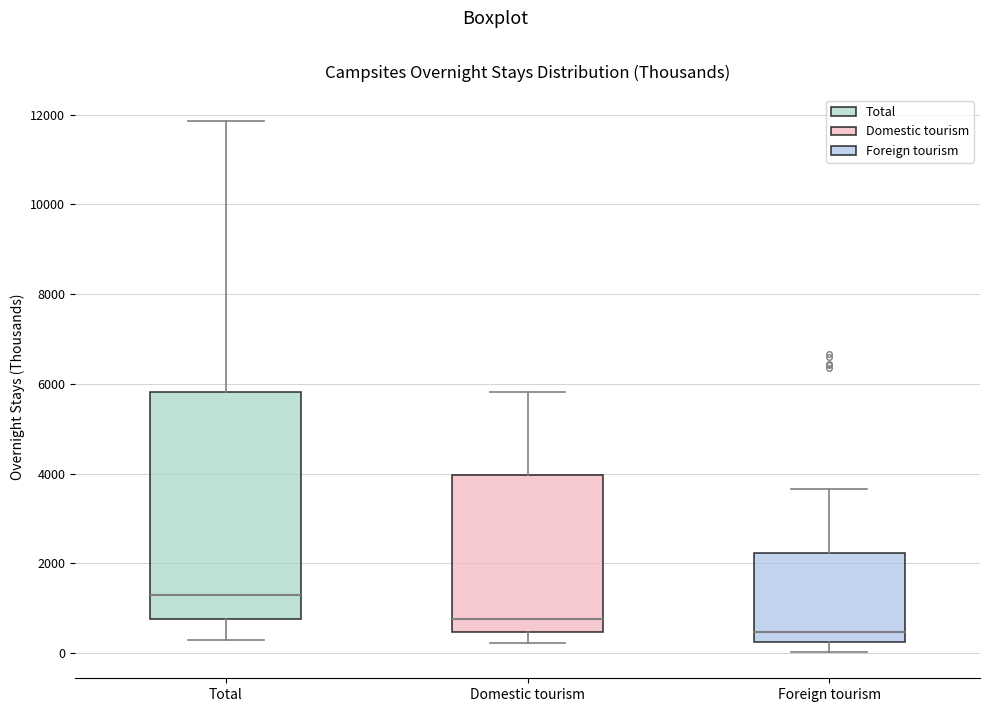

Which box has the lowest median line?

Foreign tourism